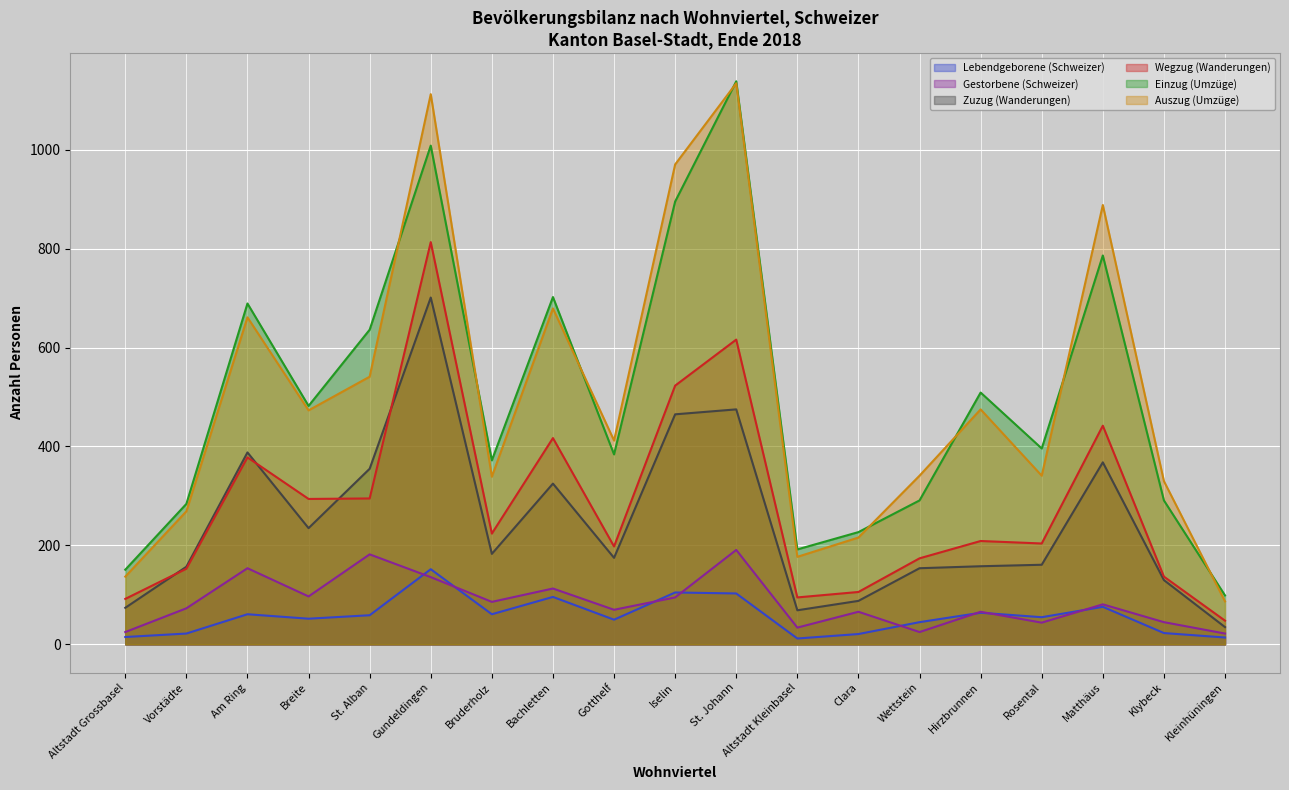

How many data points in Gestorbene (Schweizer) are above 73?

9